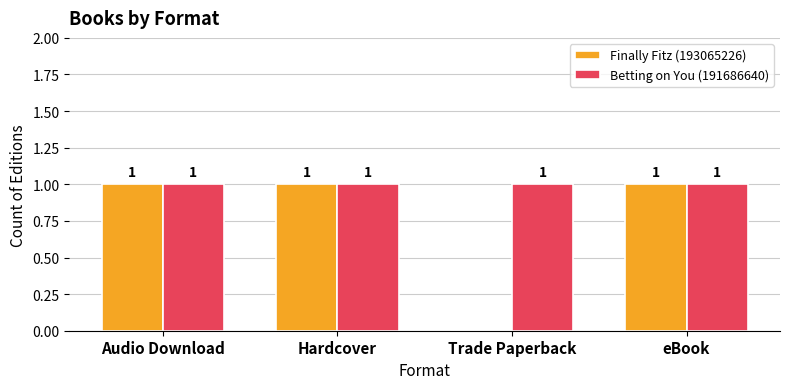

Is the value of Finally Fitz (193065226) at Trade Paperback greater than the value of Betting on You (191686640) at Hardcover?

No